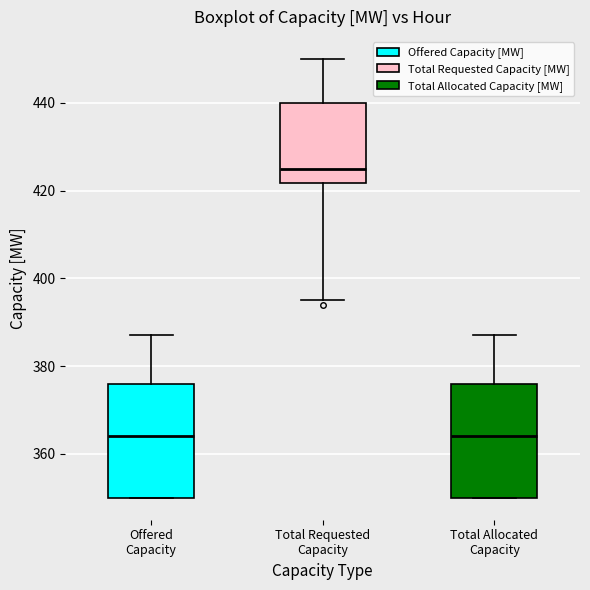

Reading left to right, transcribe this box plot: for each box, give where its median line is, the range the box spans, and where its two whiskers end, as read against the y-axis. The values are not printed on the chart, so give them approximately, as read against the axis.

Offered Capacity: median 364, box 350 to 376, whiskers 350 to 388
Total Requested Capacity: median 426, box 422 to 440, whiskers 396 to 450
Total Allocated Capacity: median 364, box 350 to 376, whiskers 350 to 388